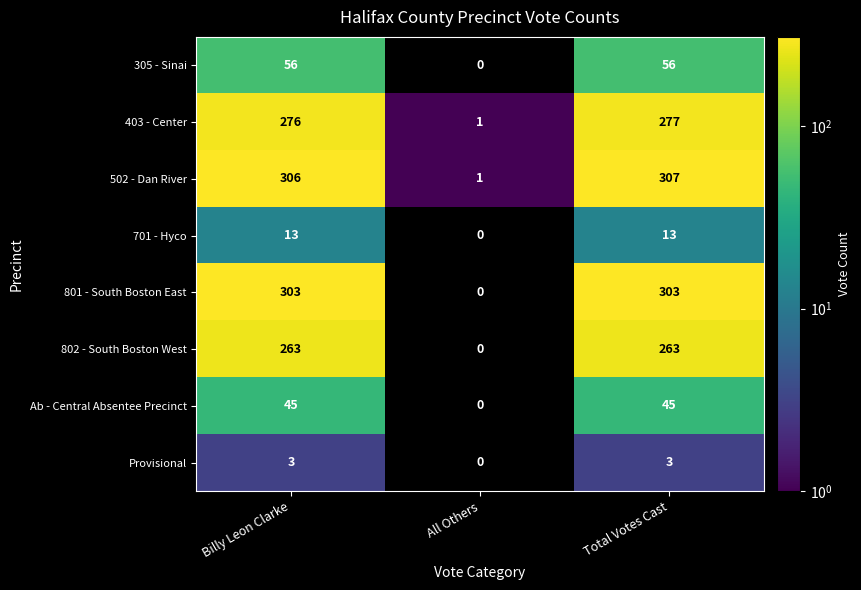

Count the Ab - Central Absentee Precinct values in the range 0 to 45.

3